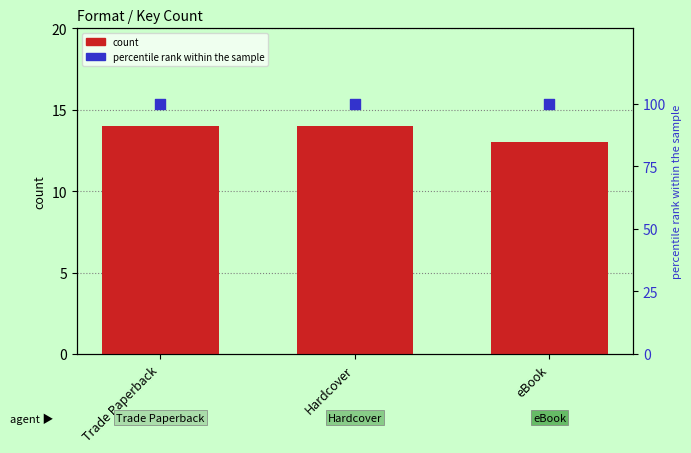

What is the total value across all series at eBook?

113